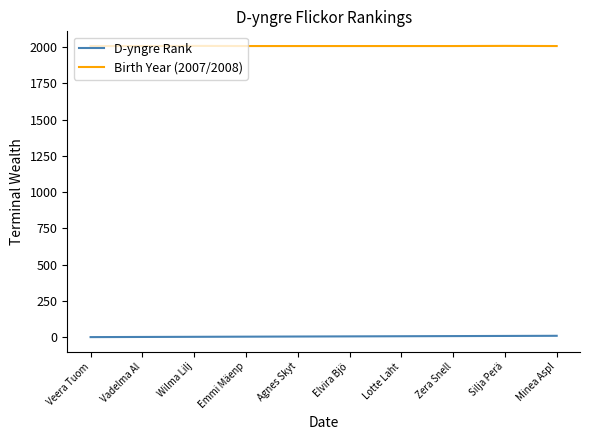

Is the value of D-yngre Rank at Veera Tuom greater than the value of Birth Year (2007/2008) at Elvira Bjö?

No